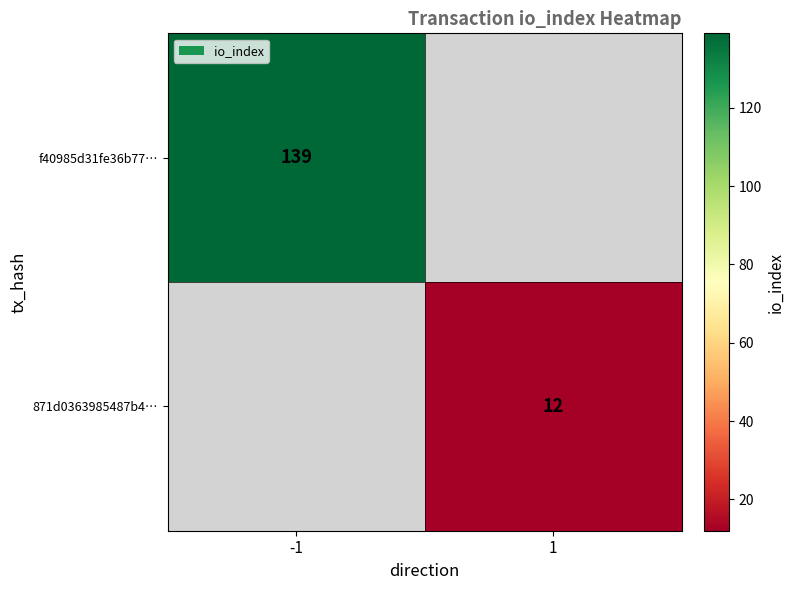

Is it true that 871d0363985487b4… equals 17 at 1?

False